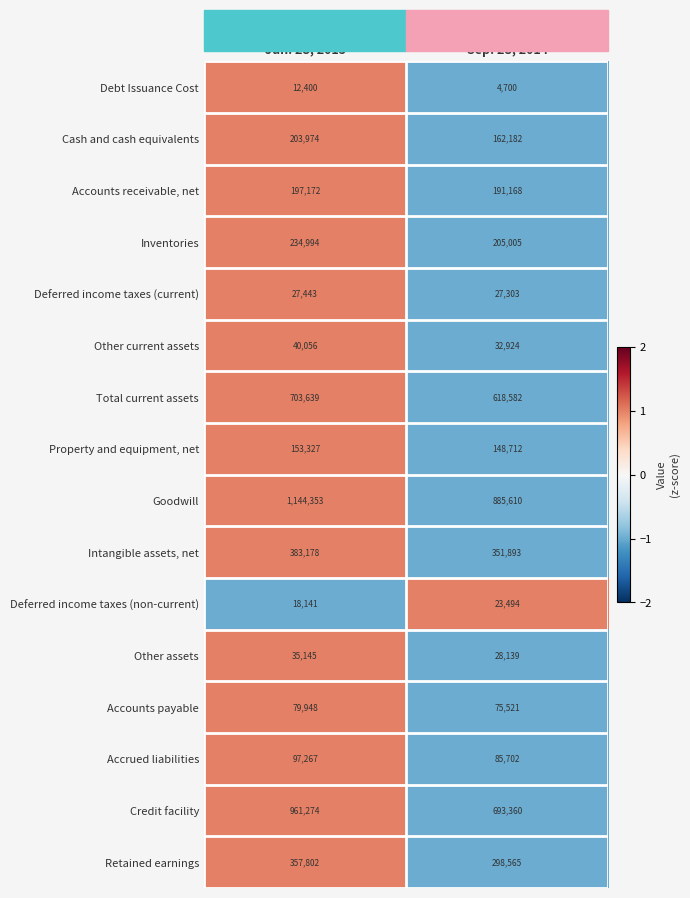

Which category has the lowest value across all series?

Sep. 28, 2014